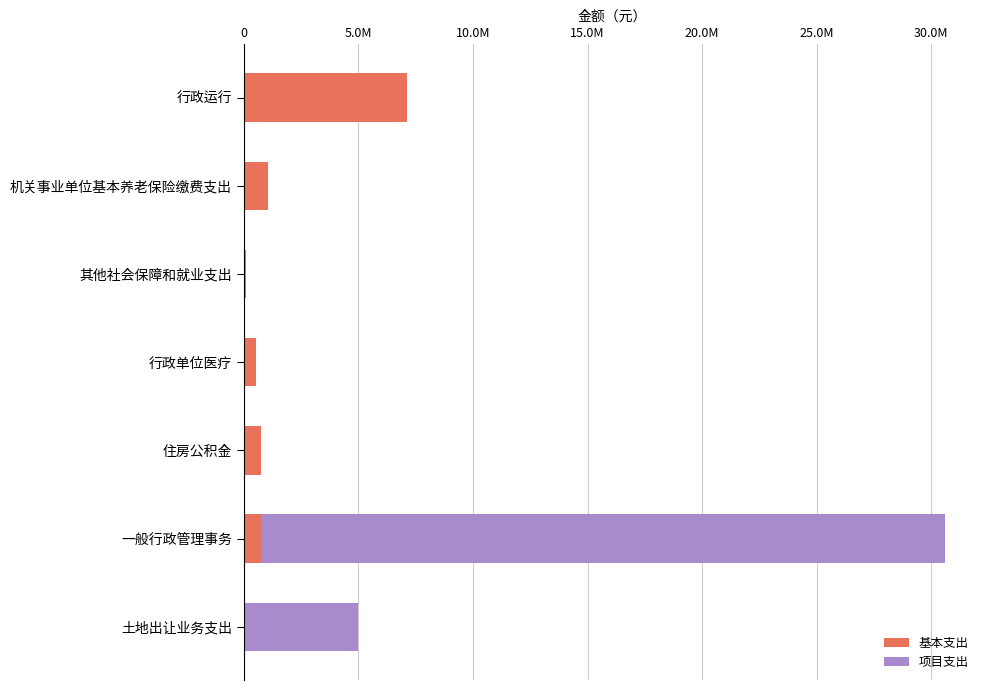

Which series has the largest total across all categories?

项目支出